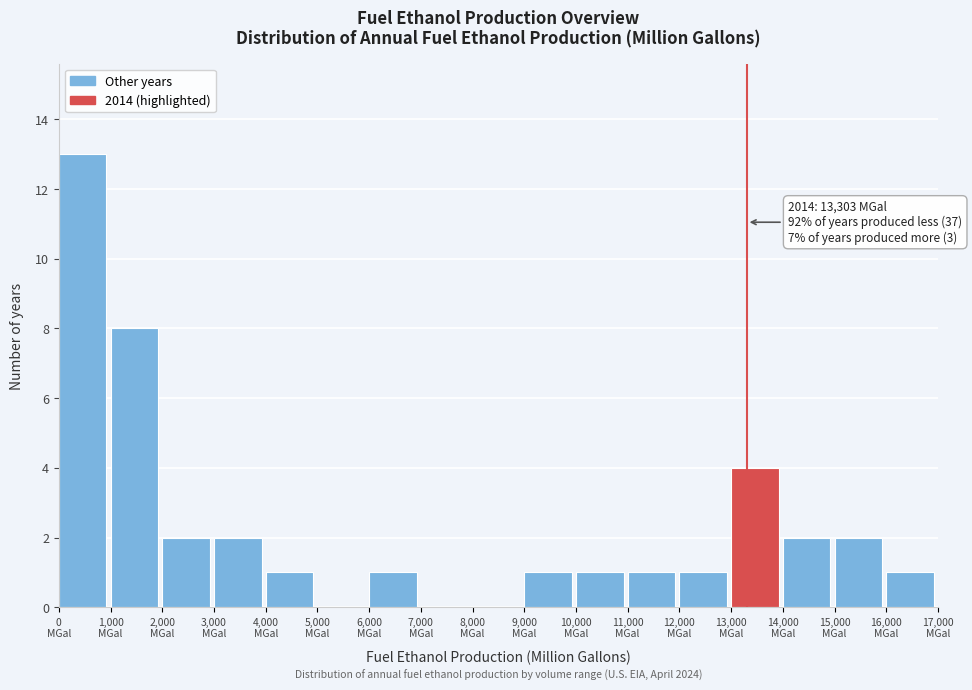

Which range on the x-axis has the tallest bar?

0 to 1000